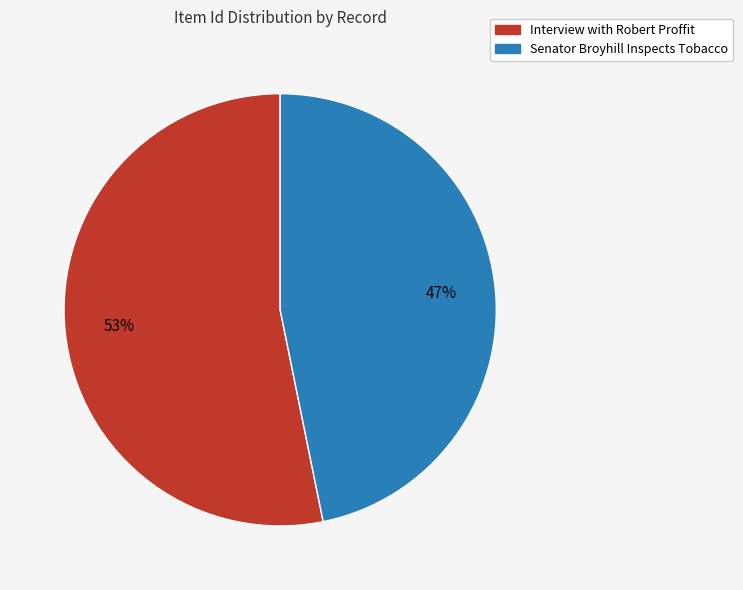

The Senator Broyhill Inspects Tobacco slice represents 47% of the pie. True or false?

True